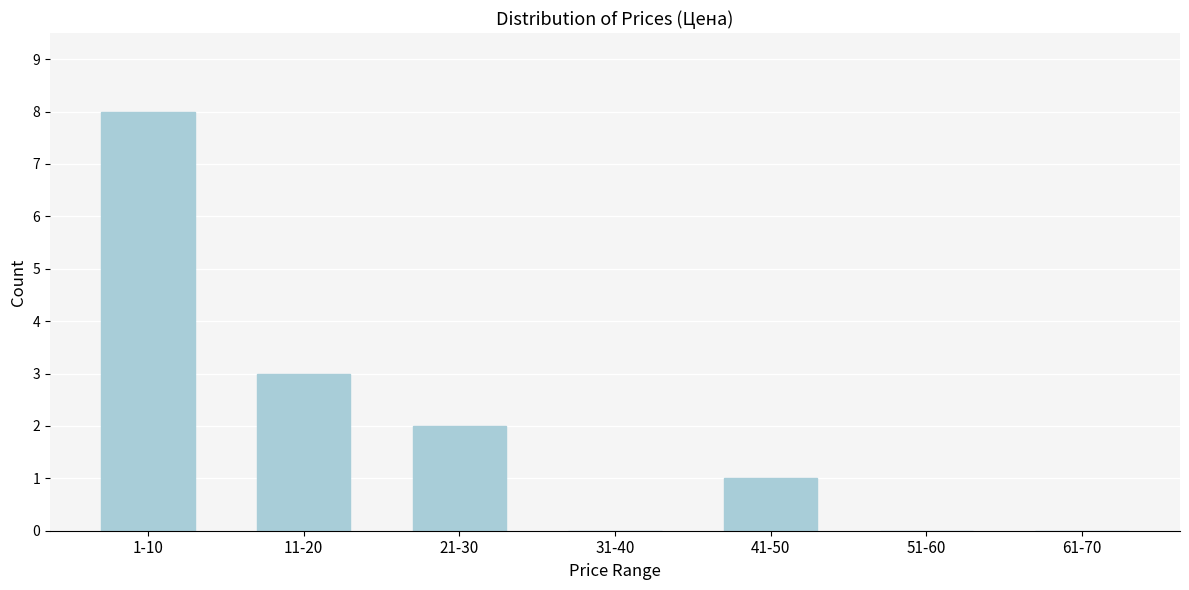

Reading left to right, list all the values displayed in this chart.

1-10=8	11-20=3	21-30=2	31-40=0	41-50=1	51-60=0	61-70=0